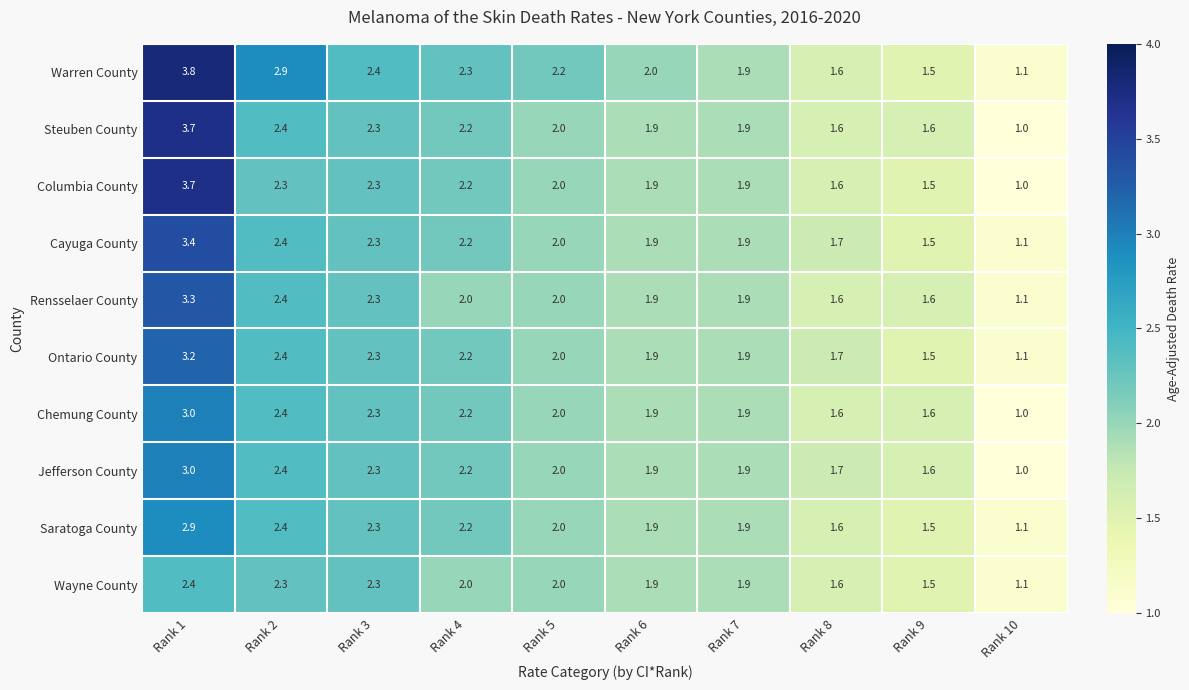

How many series are shown in this chart?

10